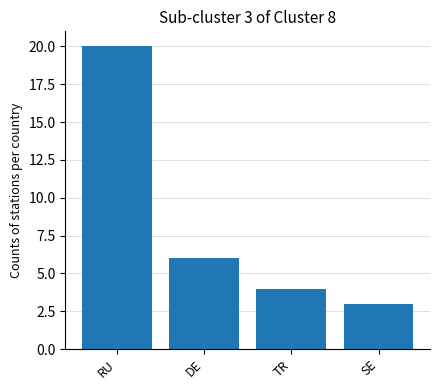

What is the value of the 2nd bar from the left?

6